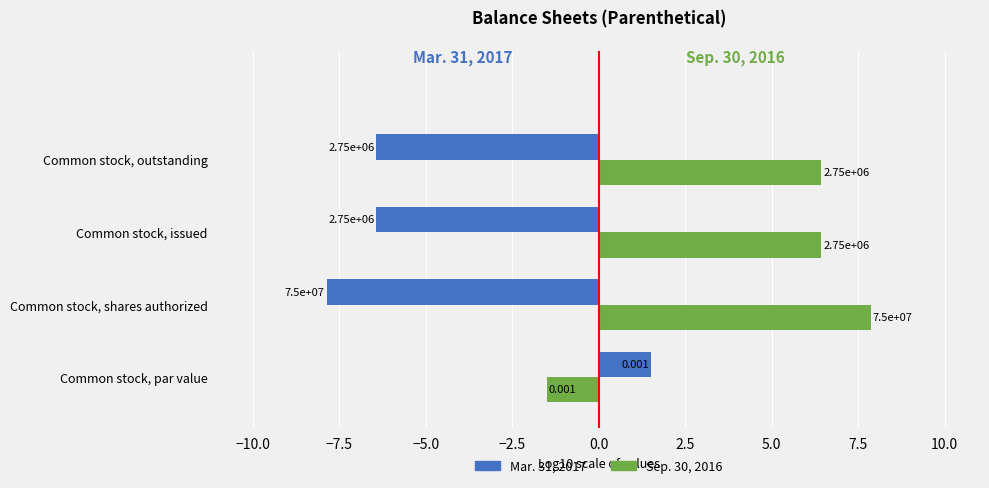

What is the average value of the Sep. 30, 2016 series?

4.8